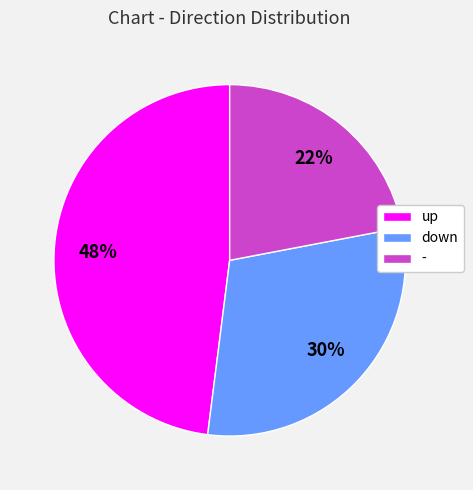

Is there any slice that represents more than half of the pie?

No